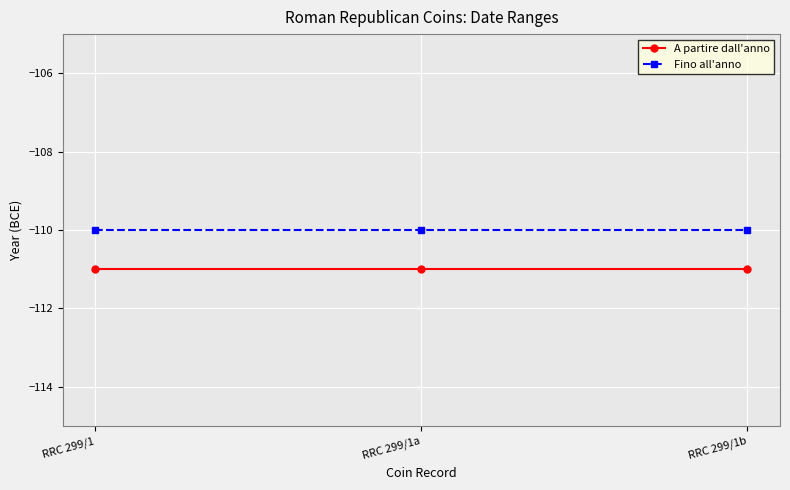

Rank the series by their average value, from highest to lowest.

Fino all'anno, A partire dall'anno